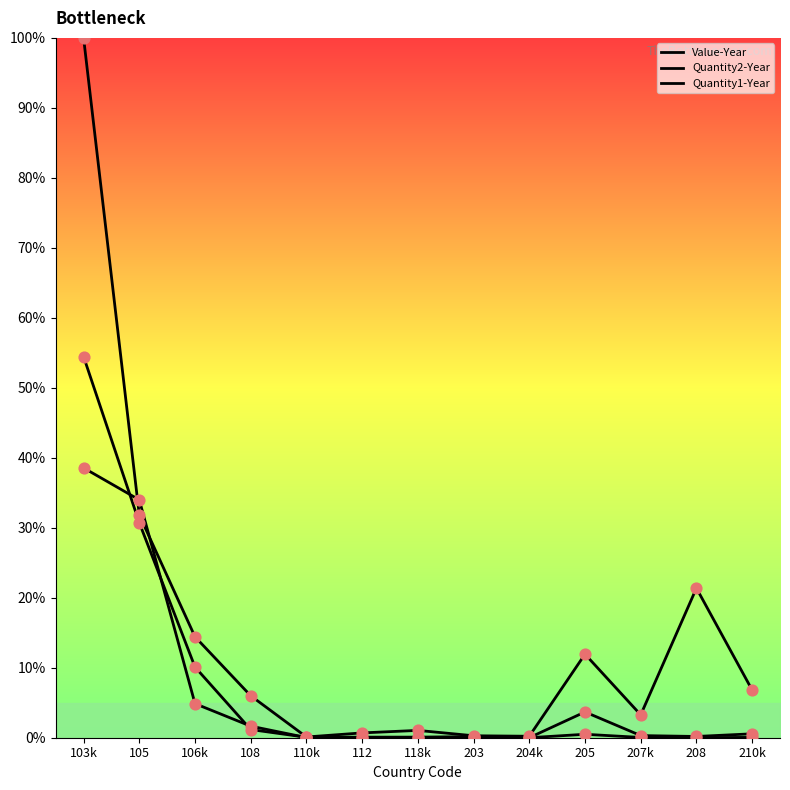

Which series contains the lowest Y value?

Quantity1-Year